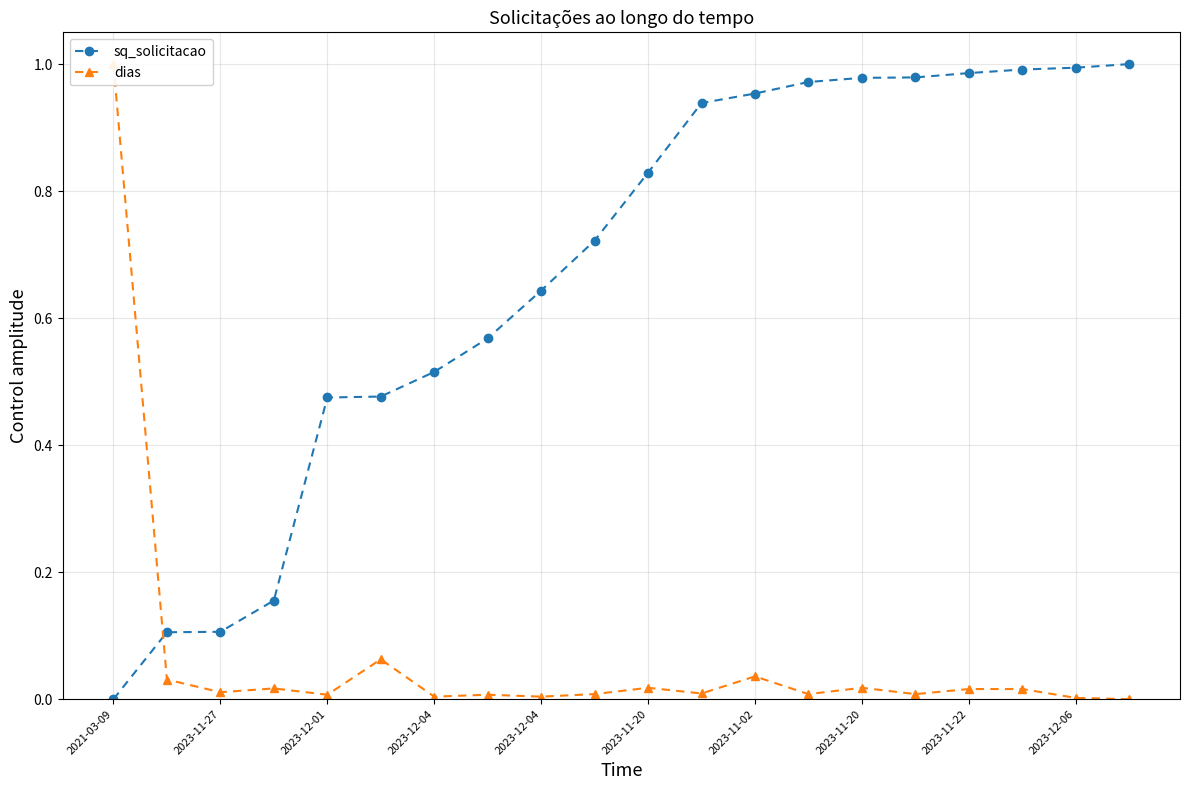

True or false: sq_solicitacao has a value of 1.0 at 13.

True